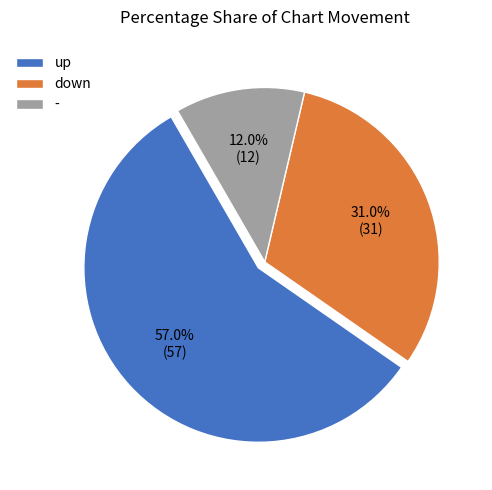

To the nearest percent, what is the difference between the largest and smallest slice percentages?

45%